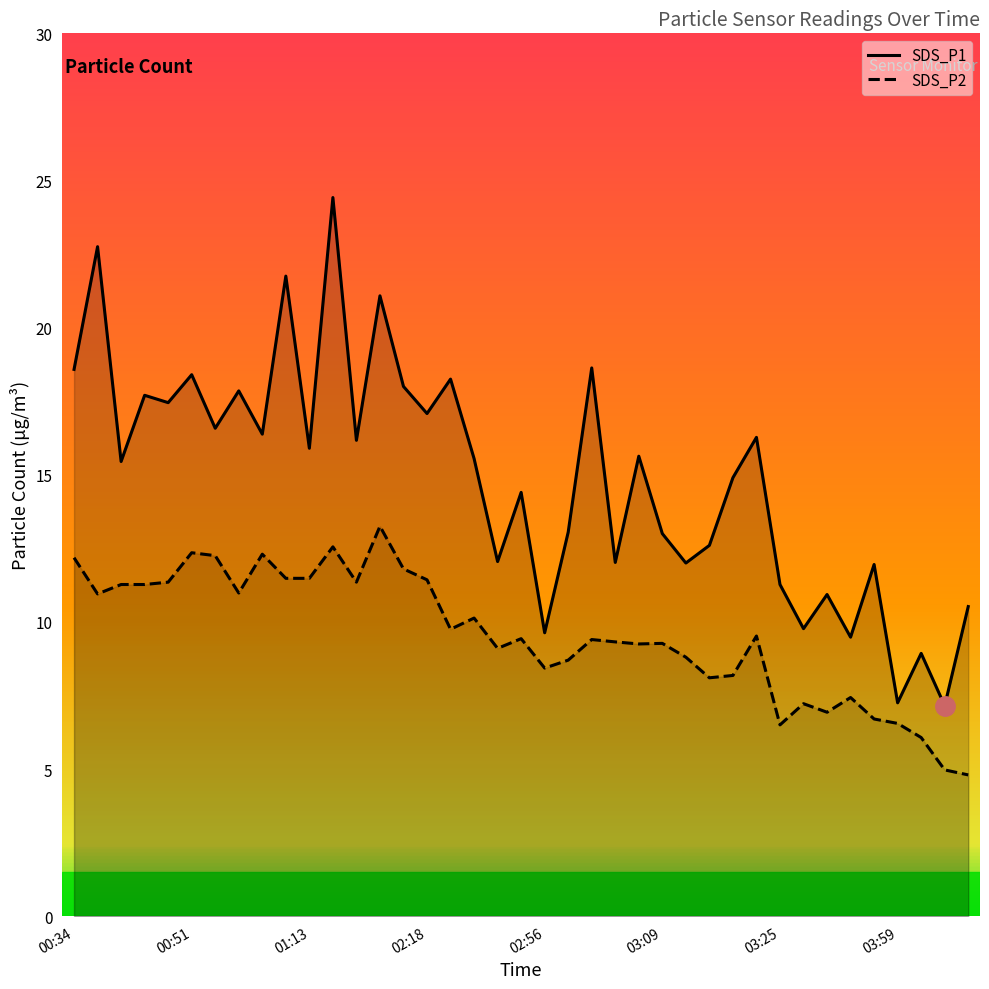

Between 14 and 28, which series saw the biggest shift?

SDS_P2